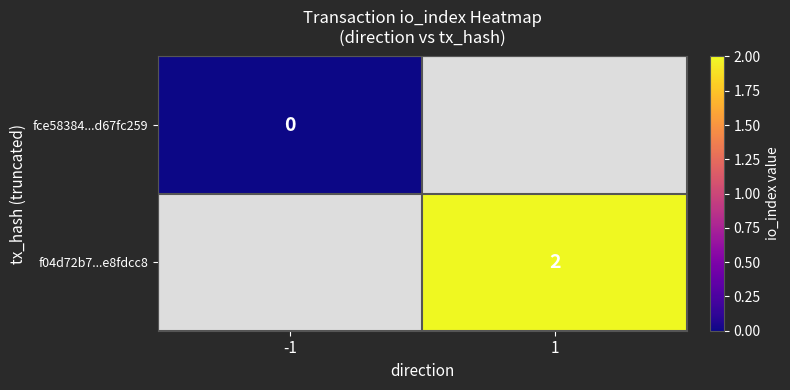

The value of f04d72b7...e8fdcc8 at 1 is 2.0. True or false?

True